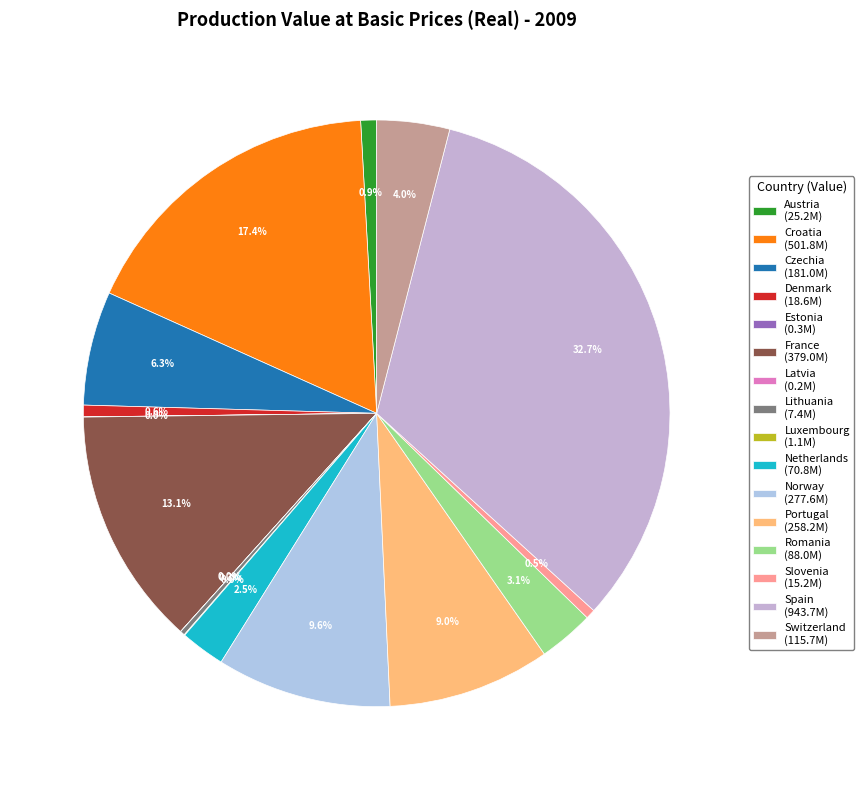

Is Austria the majority of the pie?

No